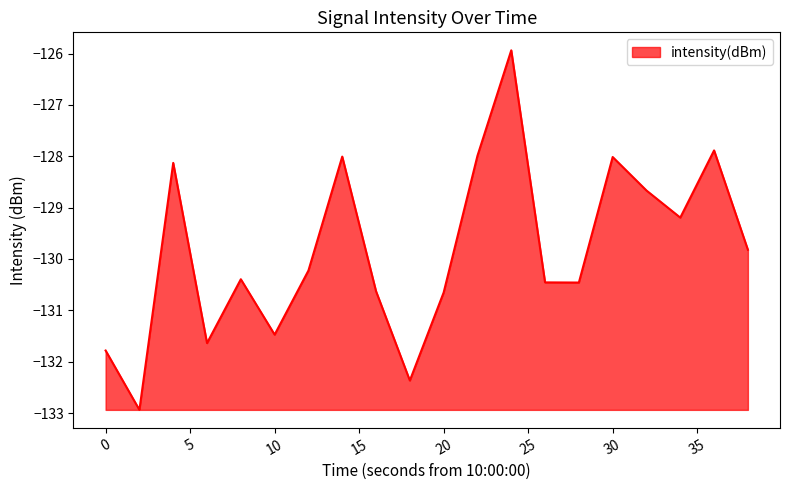

What is the difference between the maximum and minimum values?

7.0